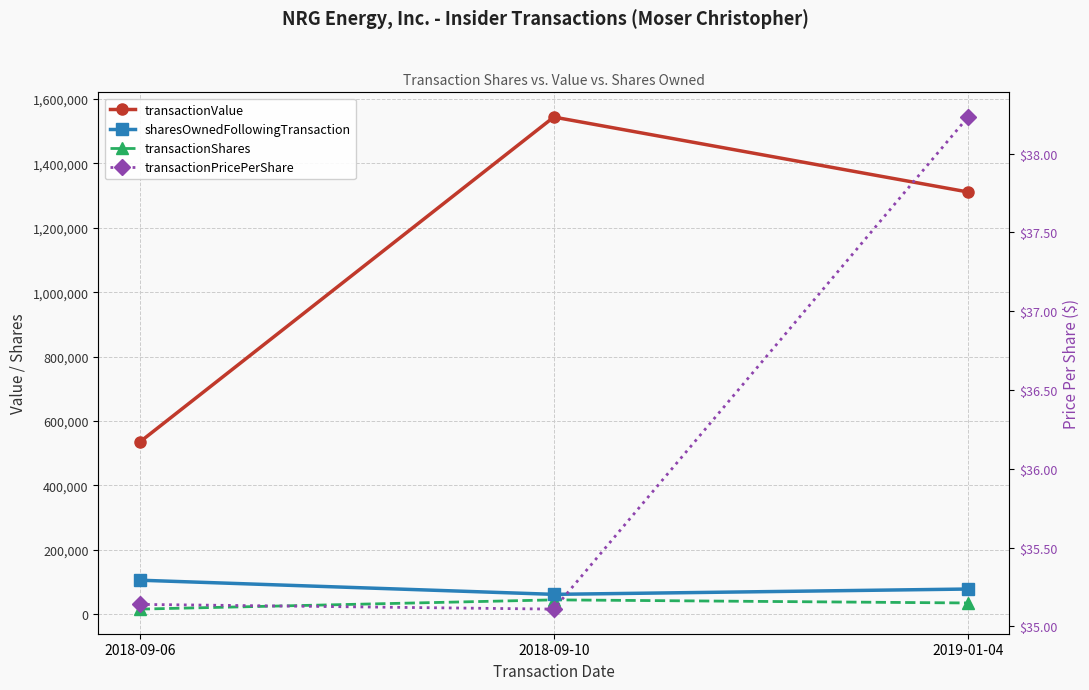

What is the approximate value of transactionValue at 2018-09-10?

1543962.0